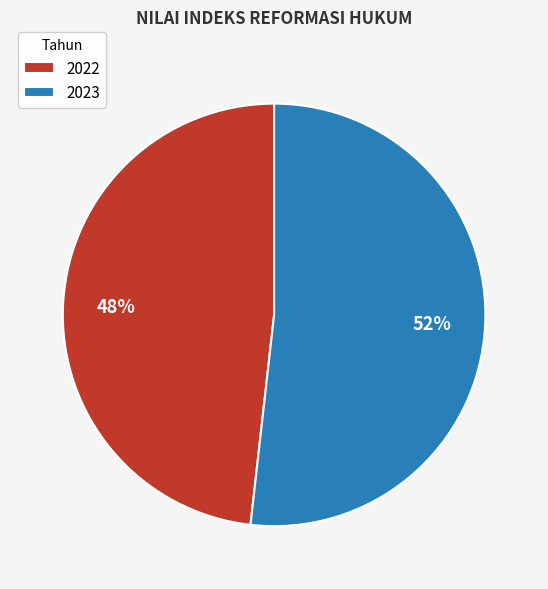

The 2022 slice represents 58% of the pie. True or false?

False